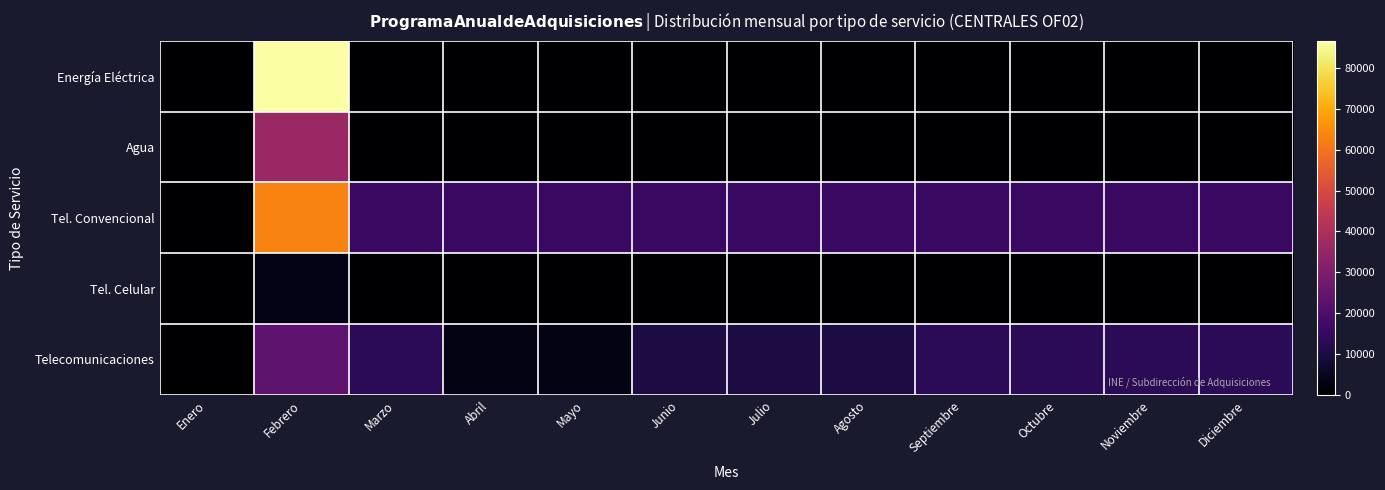

Between Mayo and Agosto, which series saw the biggest shift?

Telecomunicaciones